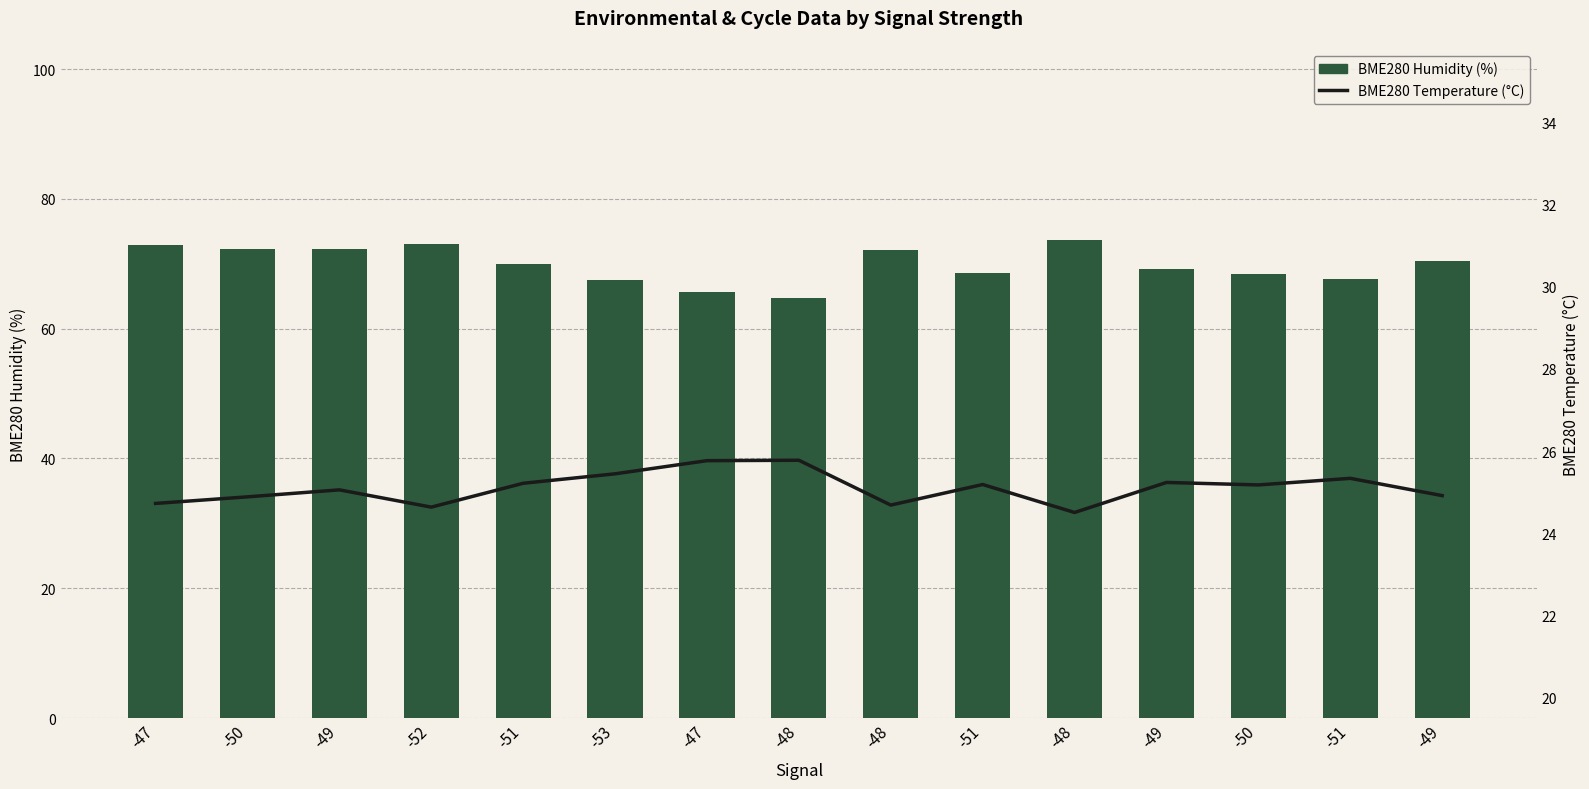

Rank the categories by BME280 Temperature (°C) value from highest to lowest.

-48, -47, -53, -51, -49, -51, -51, -50, -49, -49, -50, -47, -48, -52, -48